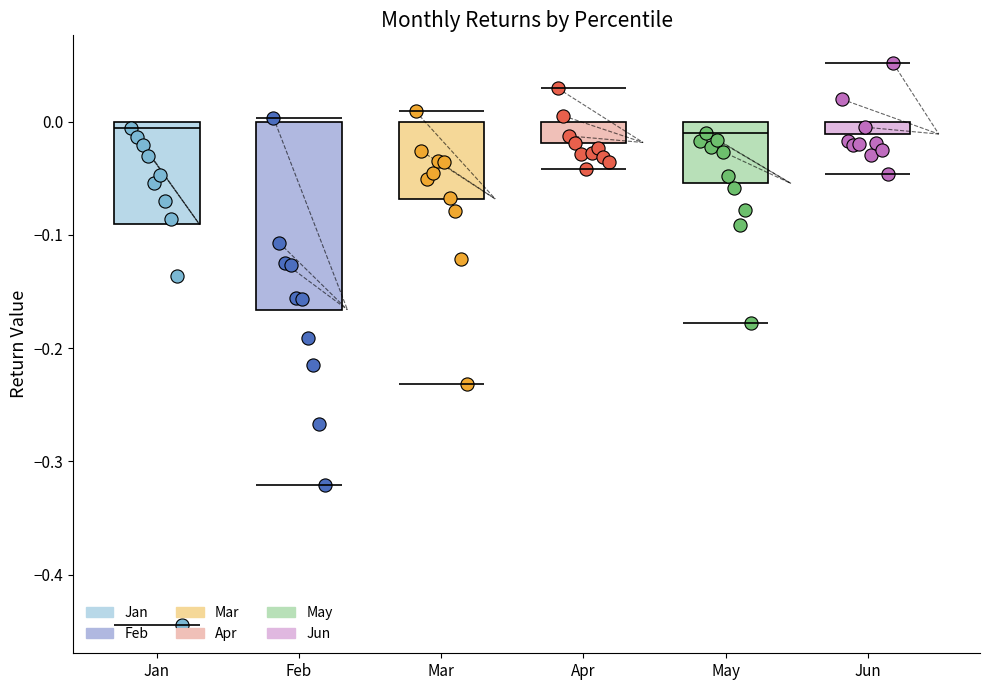

Which series reaches the minimum Y coordinate?

Jan